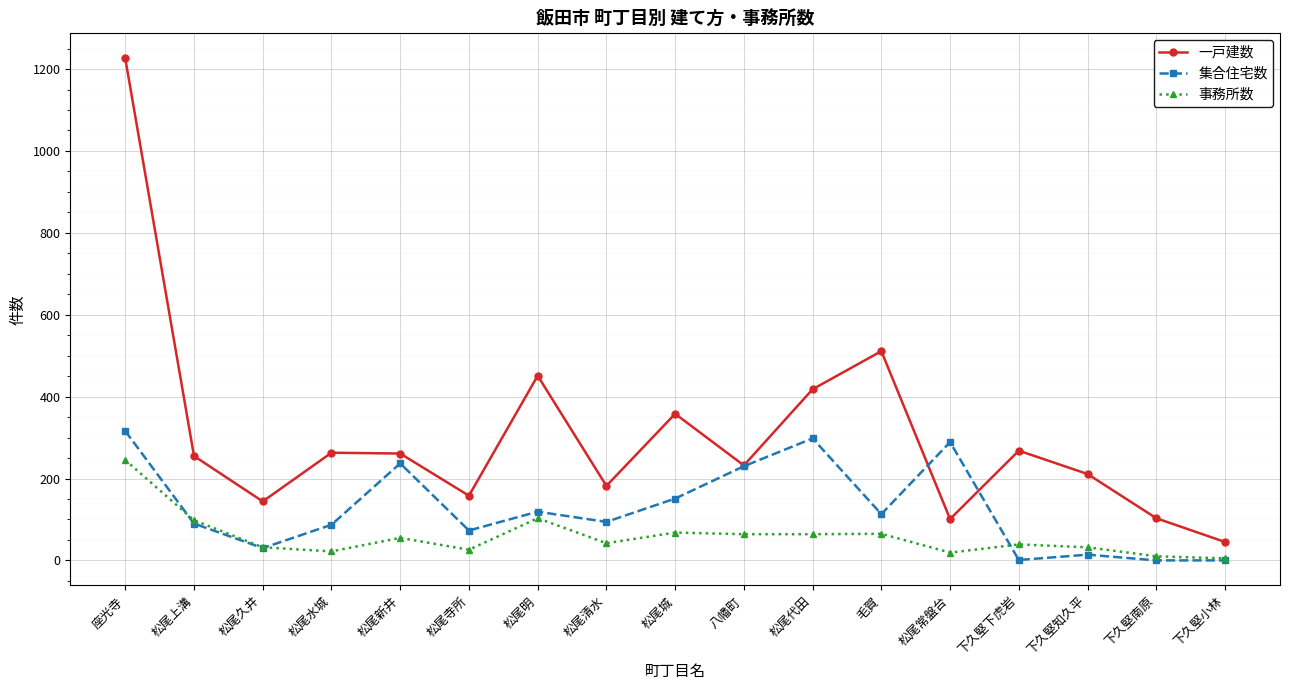

What are all the series names shown in the legend?

一戸建数, 集合住宅数, 事務所数